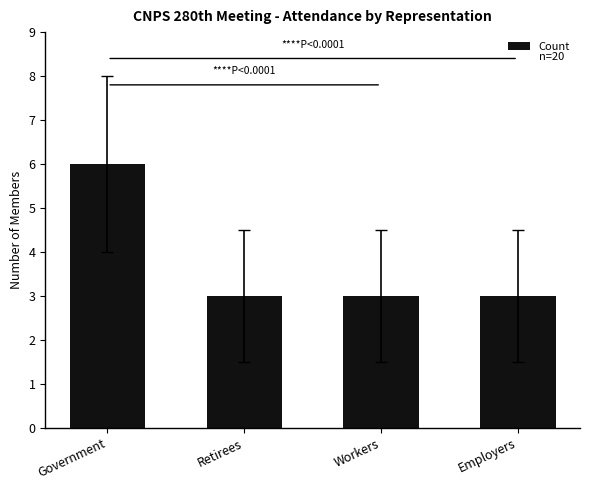

What is the difference between the maximum and minimum values?

3